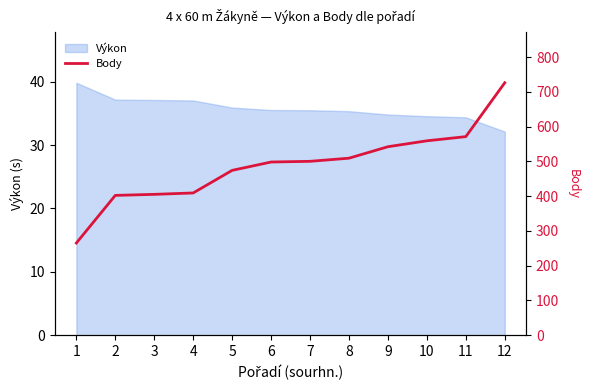

How many data points does each series have?

12